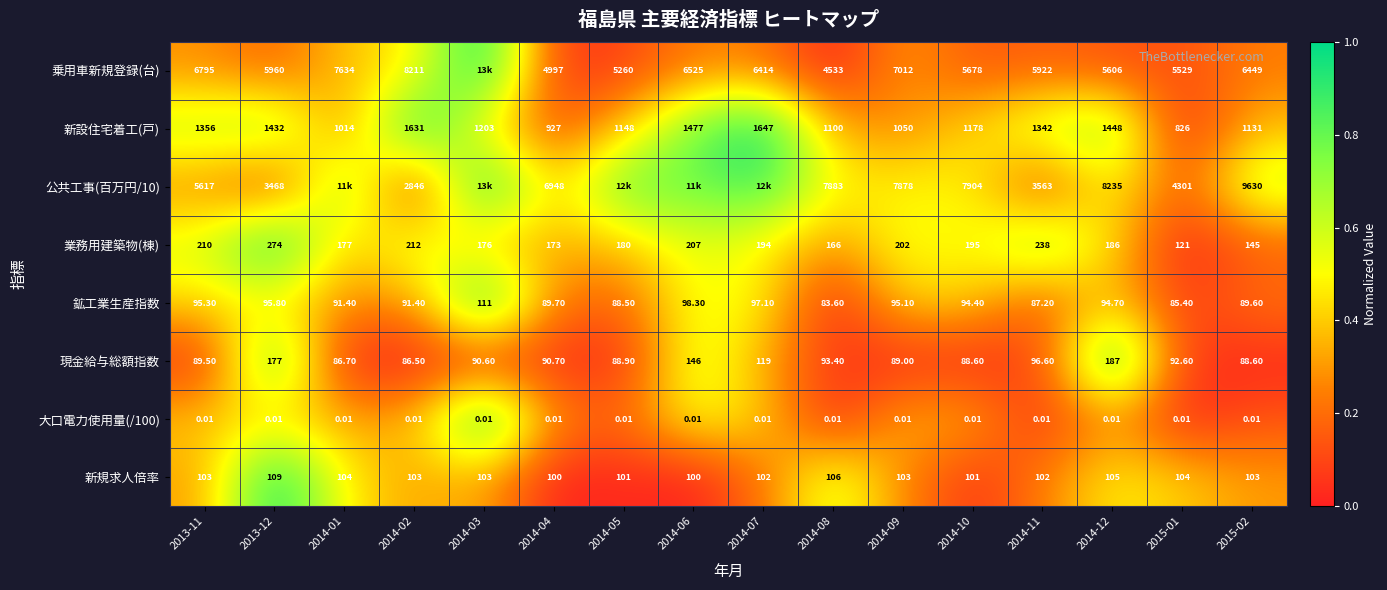

Is the value of 業務用建築物(棟) at 2014-03 greater than the value of 現金給与総額指数 at 2014-02?

Yes